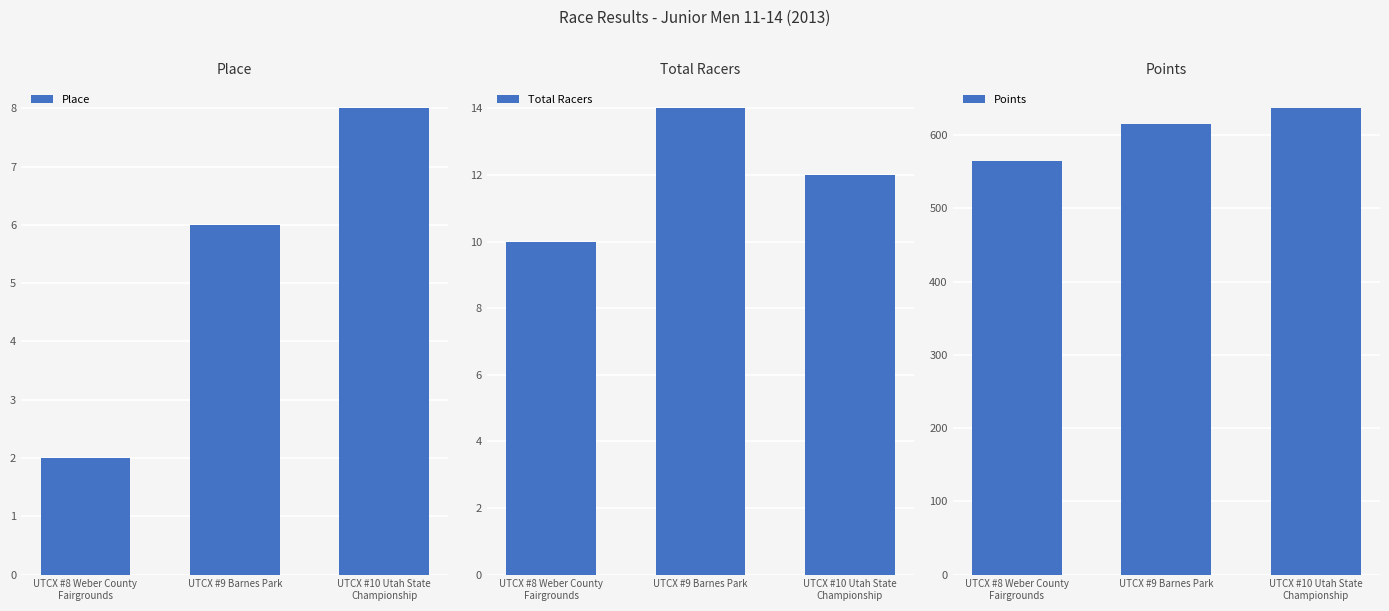

What is the label of the 1st bar from the left?

UTCX #8 Weber County
Fairgrounds